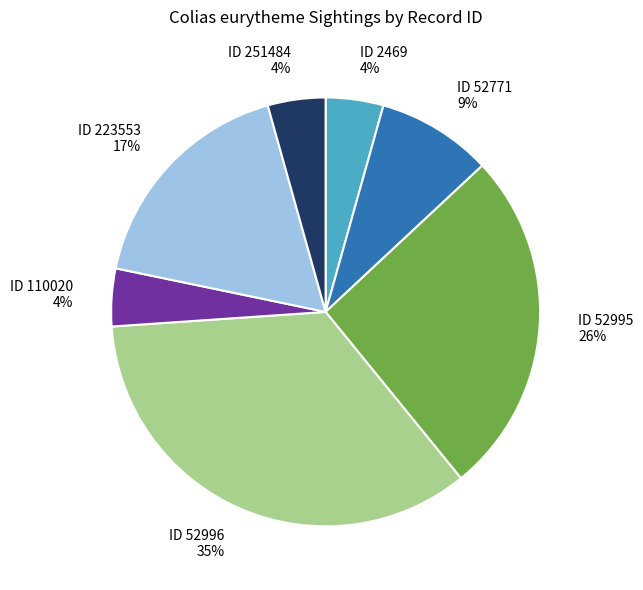

To the nearest percent, what is the average slice percentage?

14%